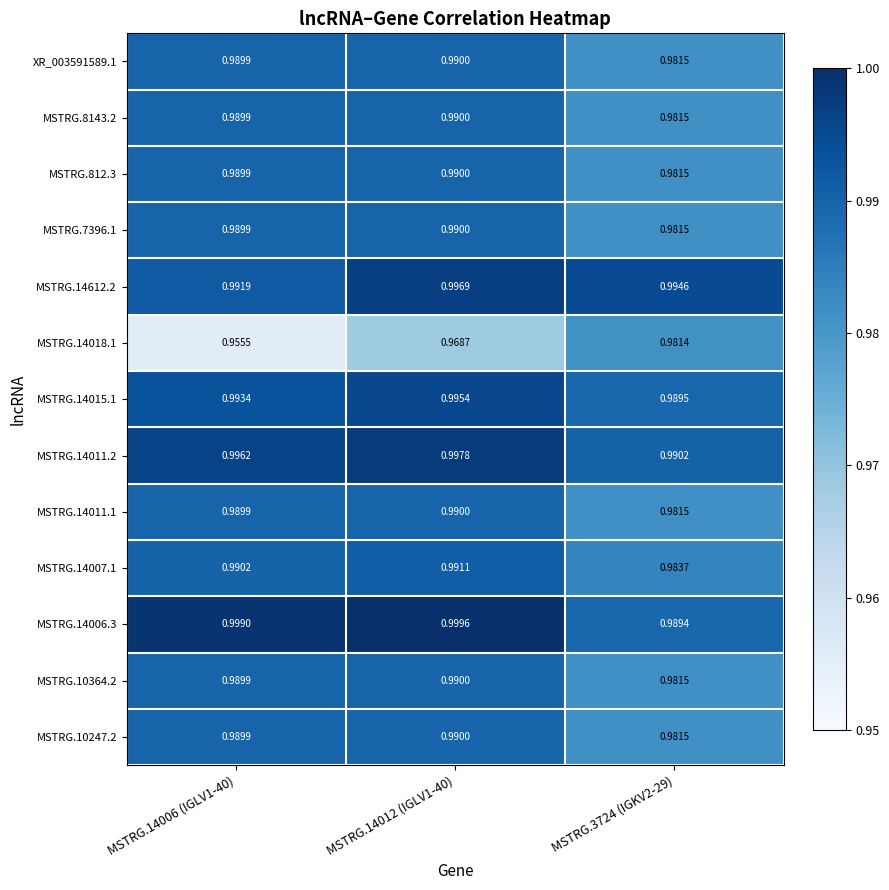

Which label corresponds to the smallest value in the chart?

MSTRG.14006 (IGLV1-40)